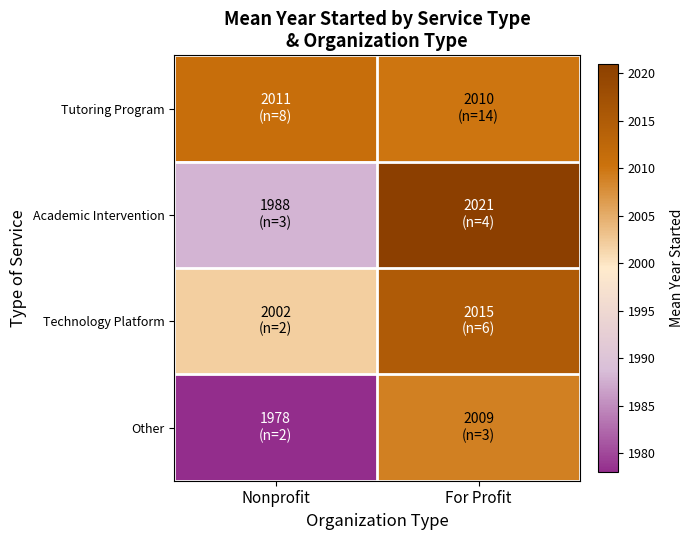

How many distinct data groups are displayed?

4